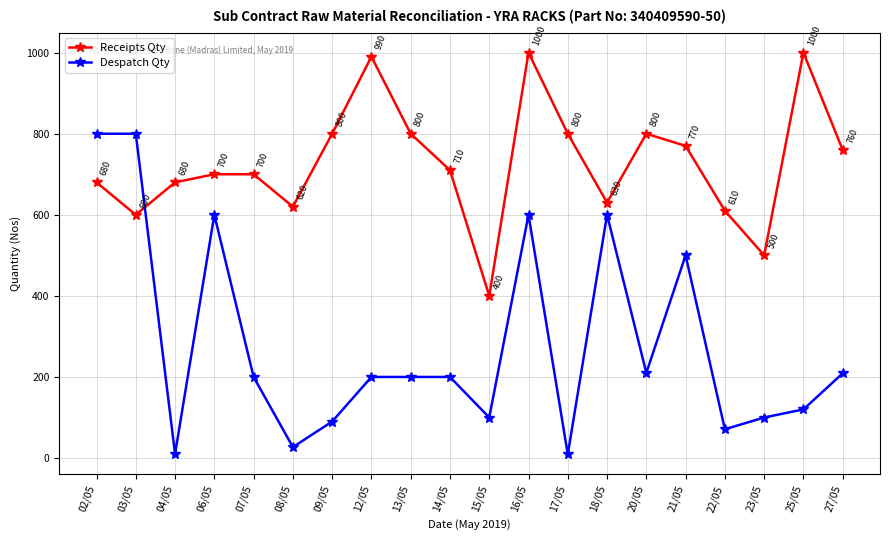

What is the total value across all series at 02/05?

1480